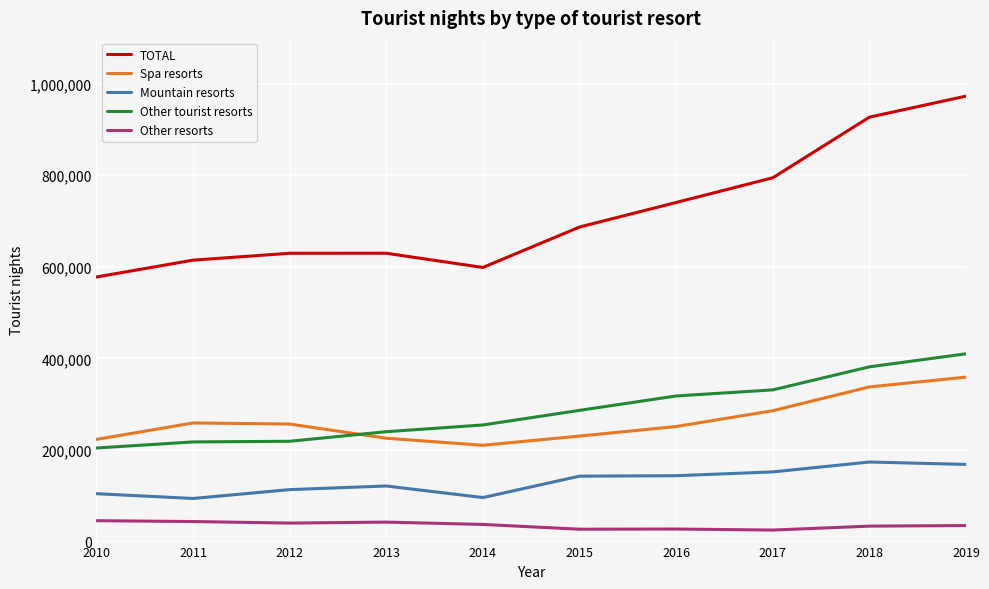

What is the spread (max minus min) of values at 2011?

570875